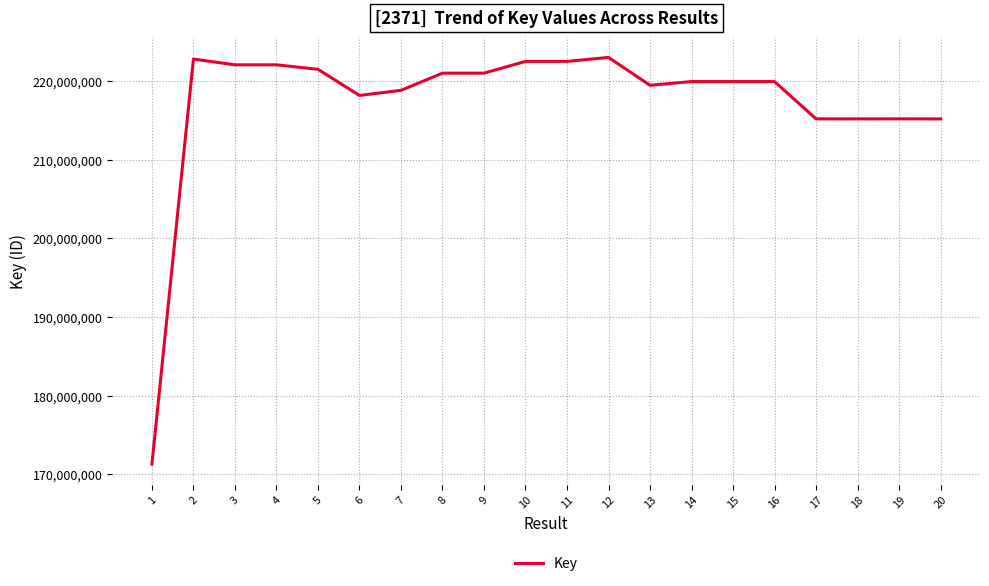

Between 5 and 10, which is larger?

10